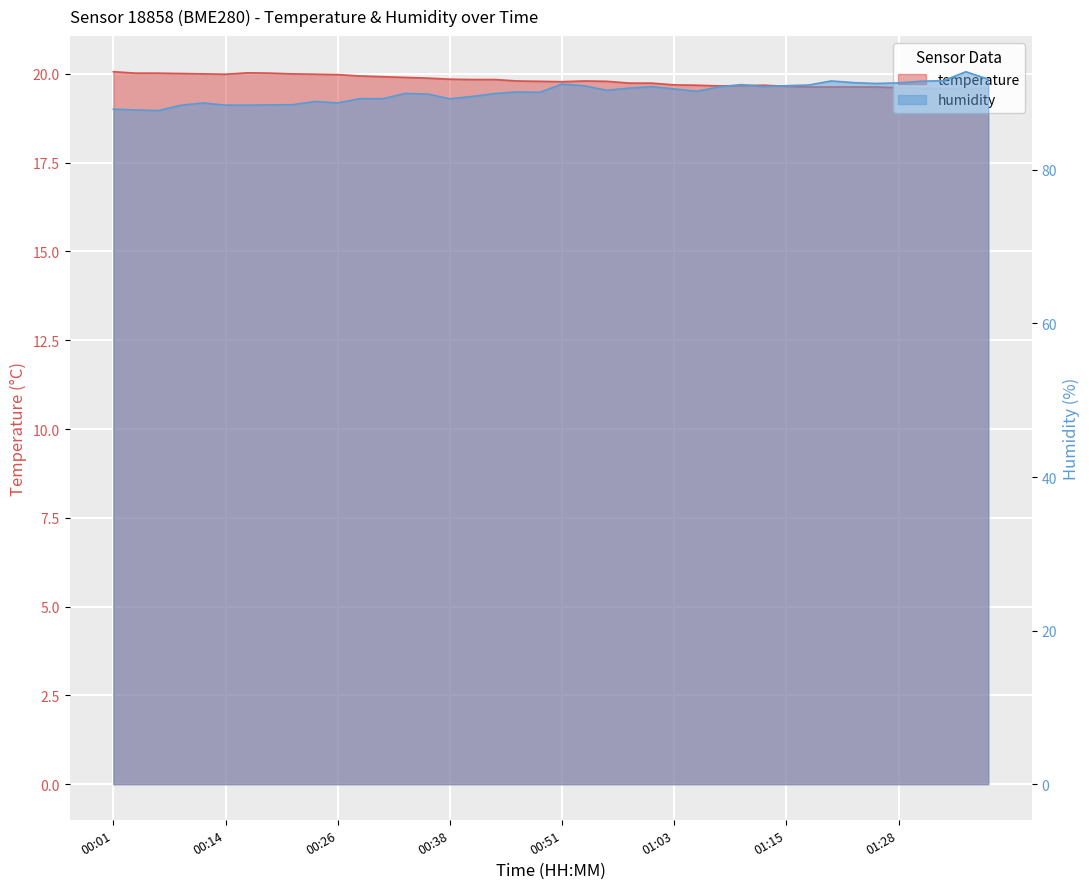

How many data points in humidity are less than 90?

18